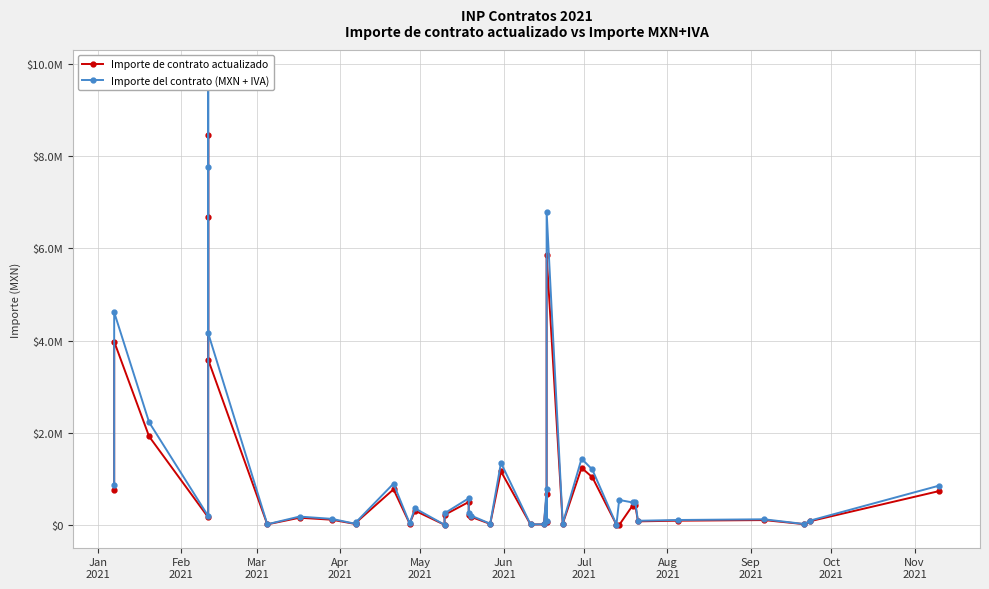

Is it true that Importe de contrato actualizado equals 141870.9 at 34?

False